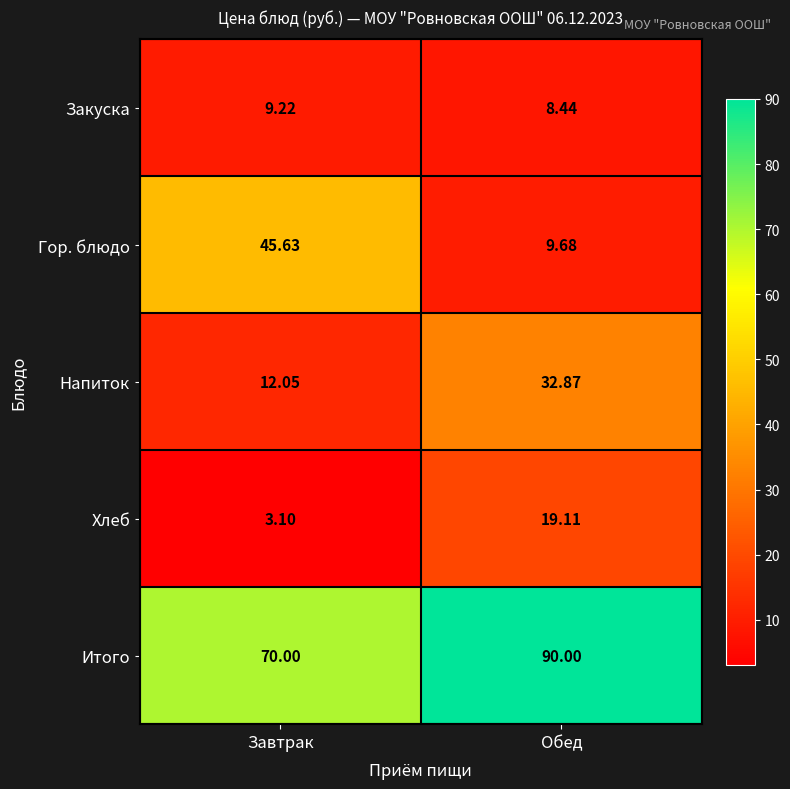

List the series in order of their peak value, lowest first.

Закуска, Хлеб, Напиток, Гор. блюдо, Итого